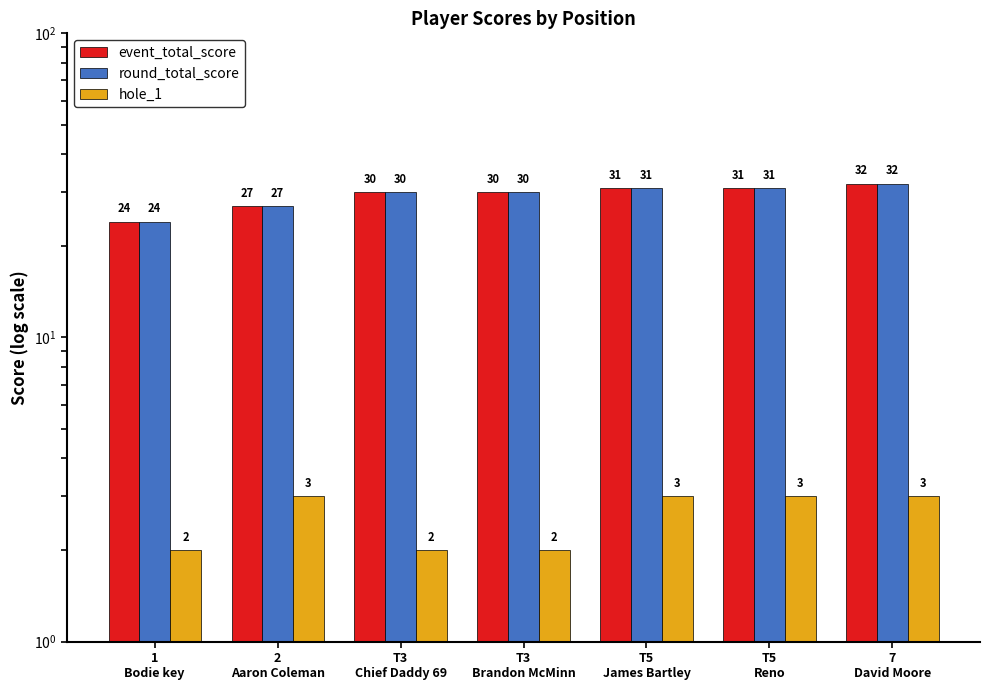

What position from the left is 7
David Moore?

7